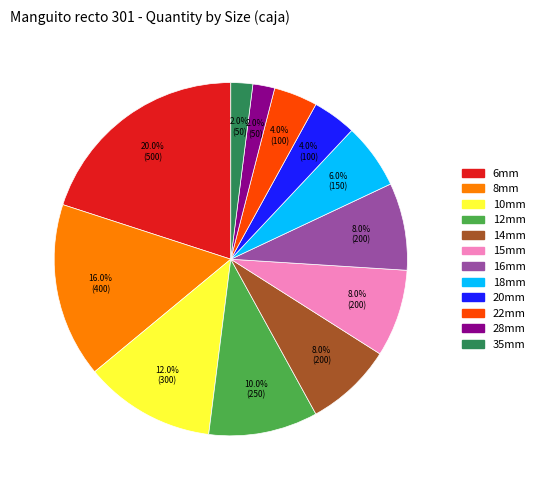

To the nearest percent, what is the difference between the 6mm and 35mm slice percentages?

18%